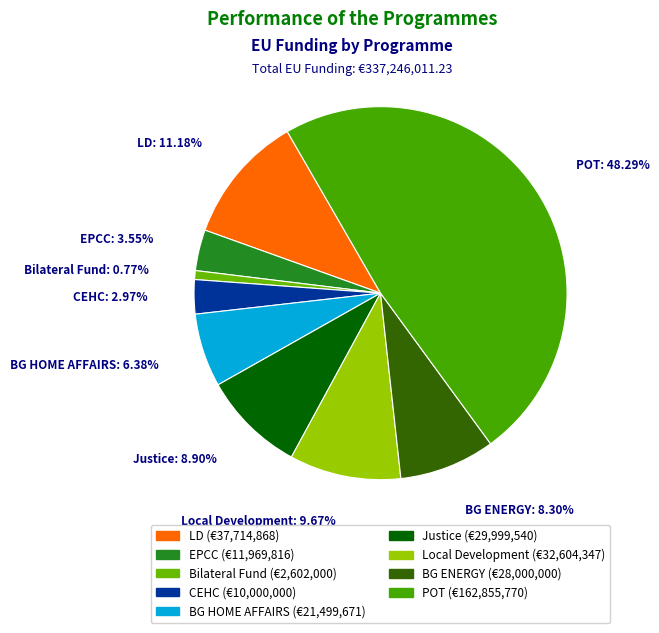

To the nearest percent, what portion does Bilateral Fund represent?

1%